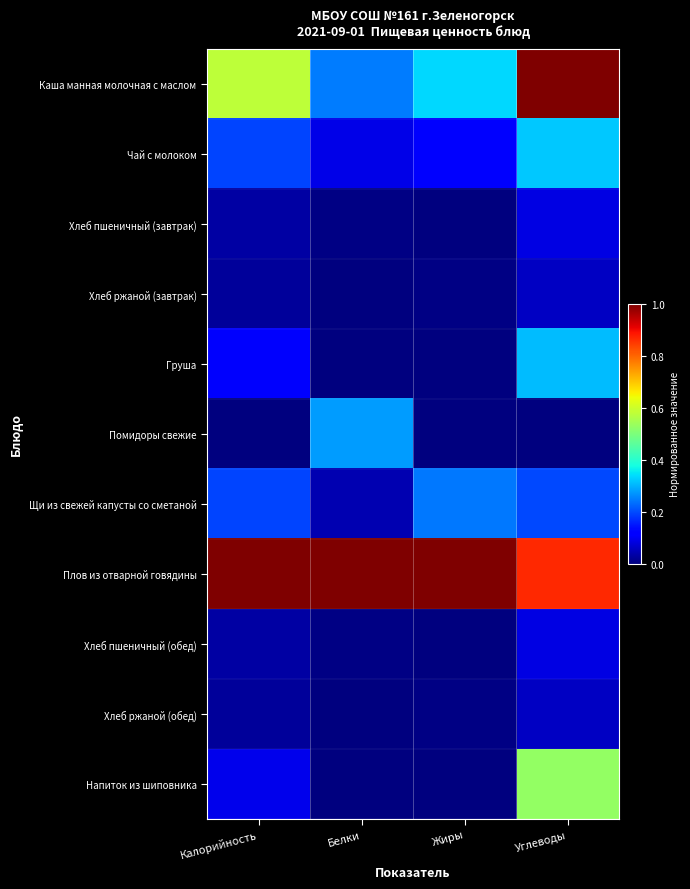

How many categories are shown in the chart?

4